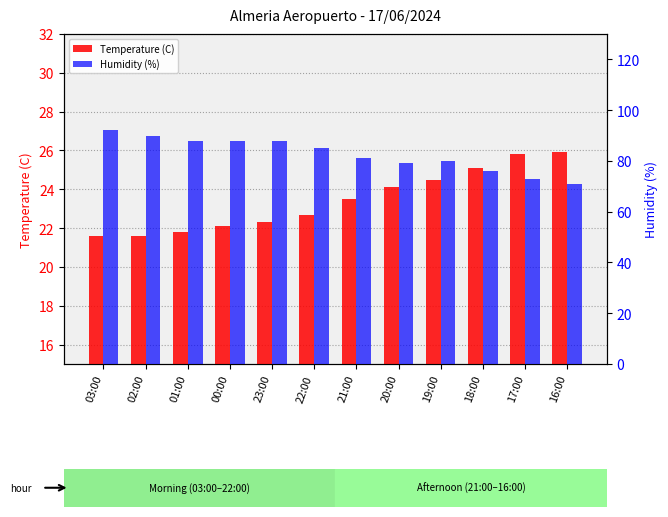

Where is Temperature (C) nearest to the value 23?

22:00